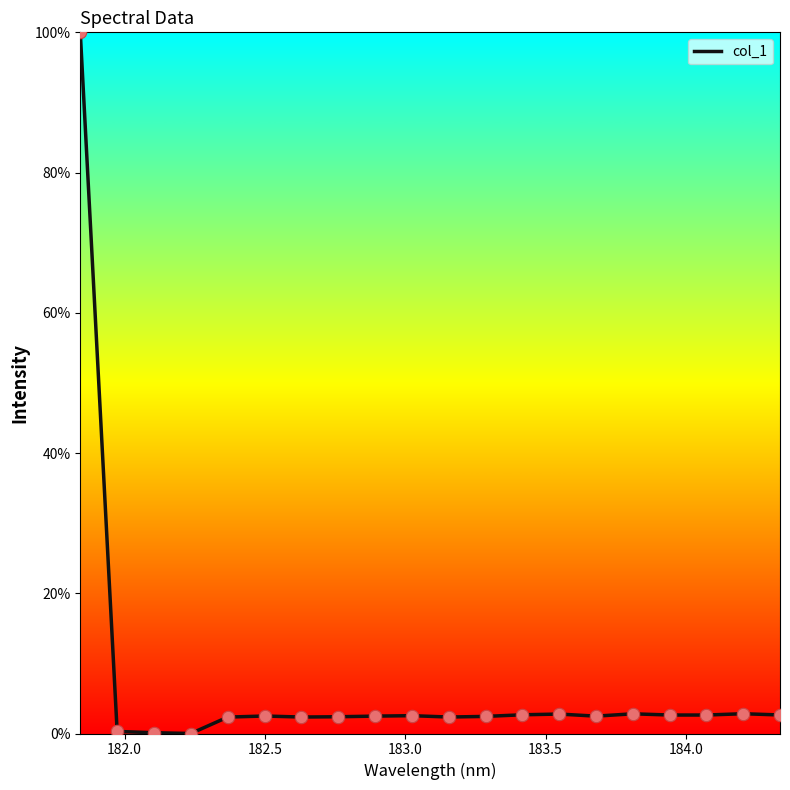

What is the greatest value displayed?

100.0